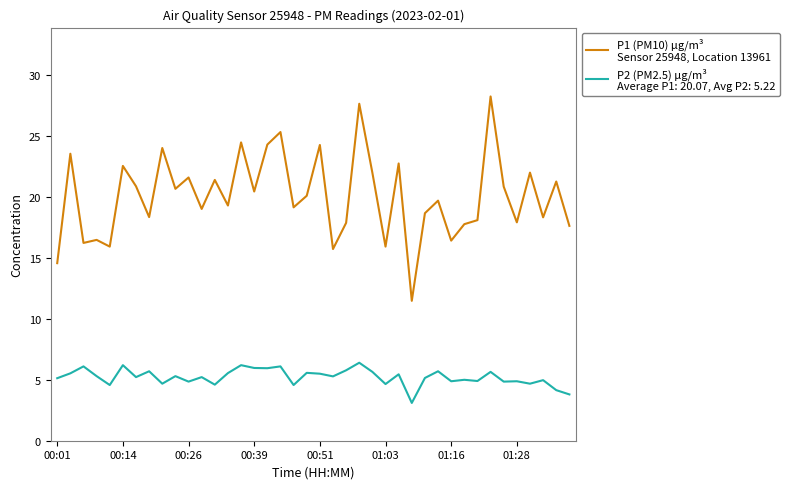

What is the smallest value displayed?

3.1